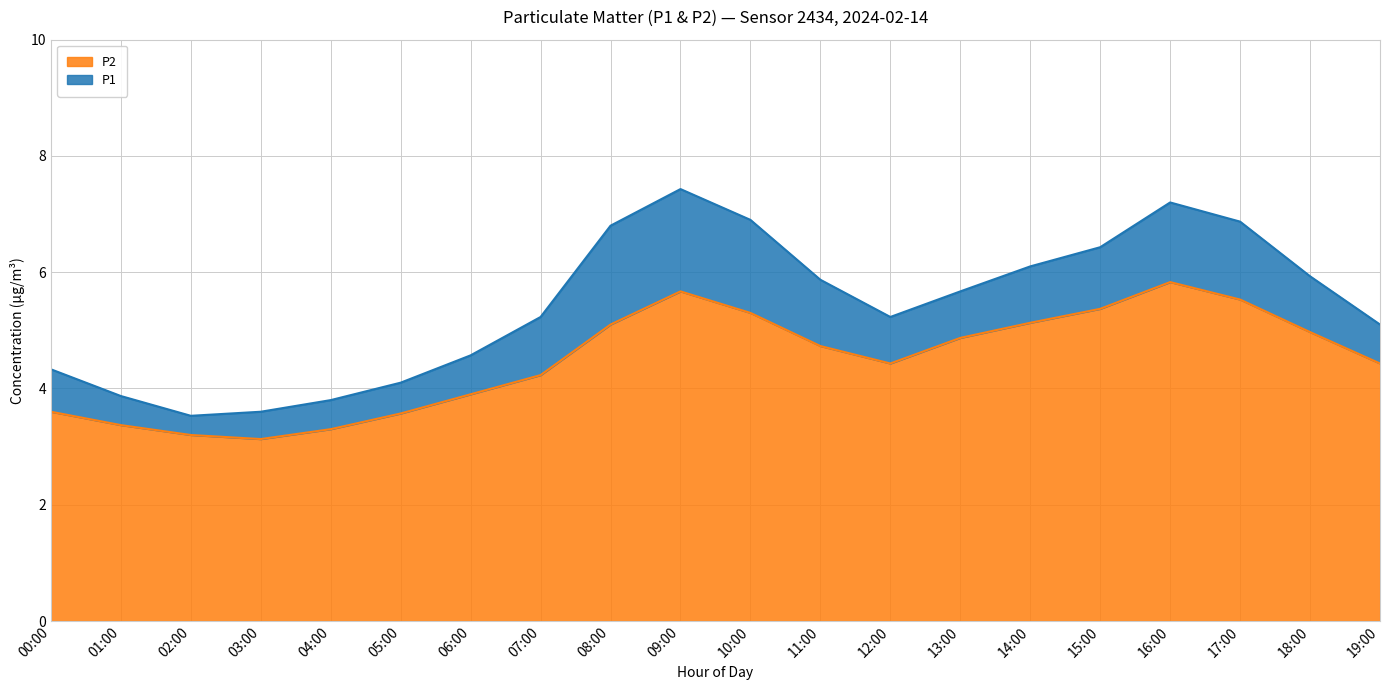

What is the difference between the P2 values at 05:00 and 01:00?

0.2